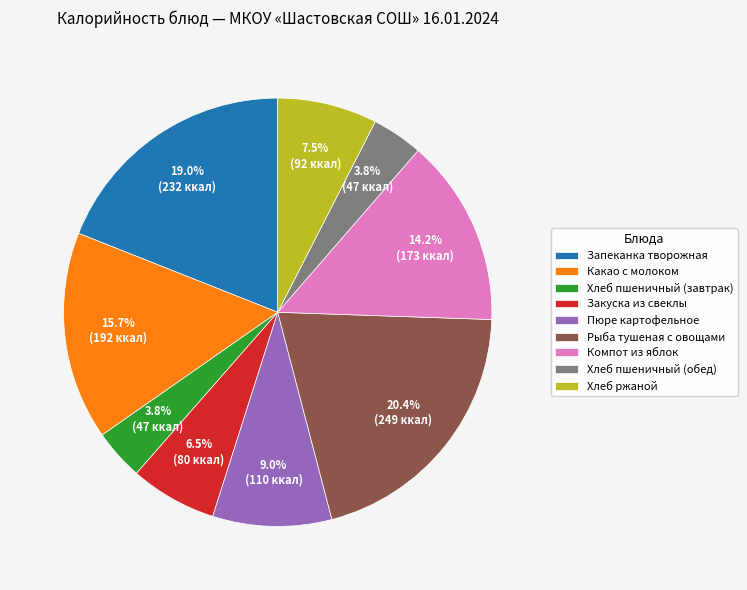

What is the ratio of the value at Запеканка творожная to the value at Пюре картофельное?

2.1